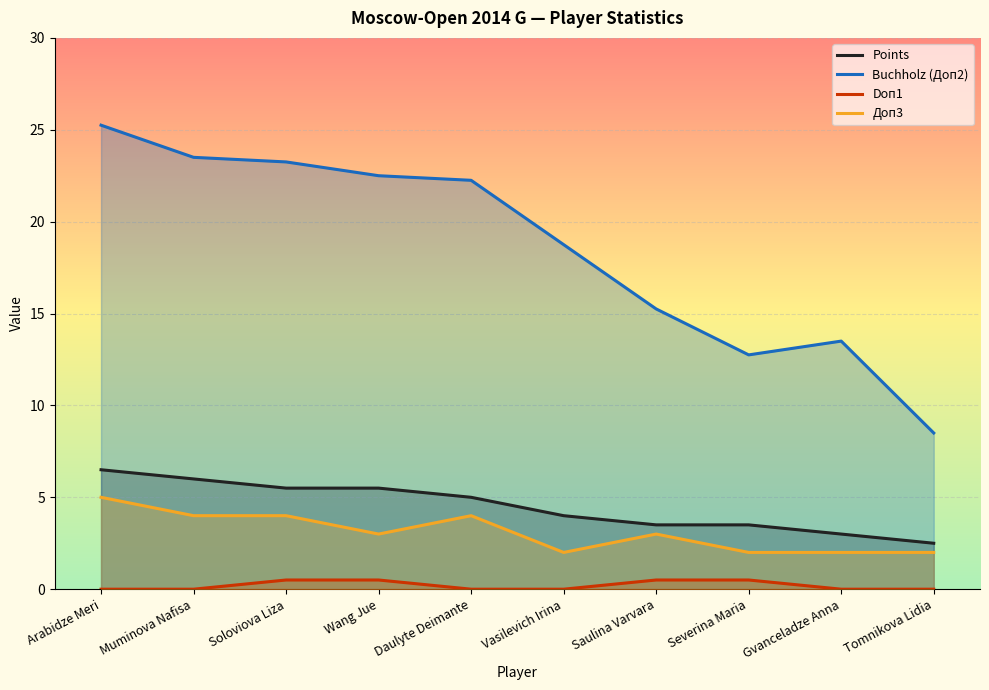

What is the total value across all series at Saulina Varvara?

22.2